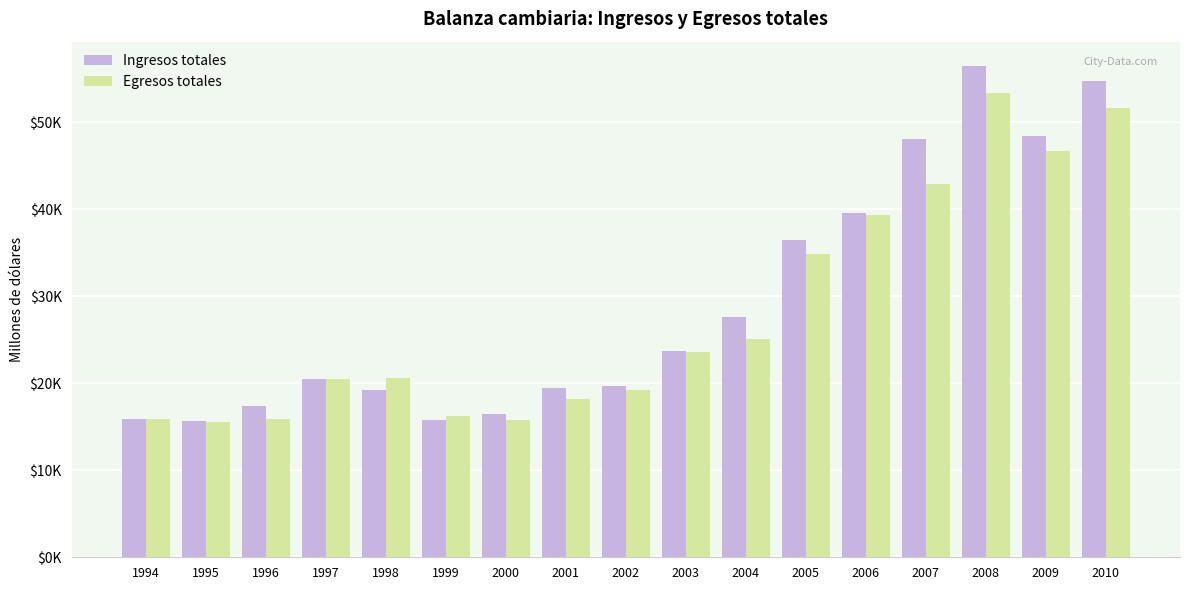

Does the chart contain stacked bars?

No